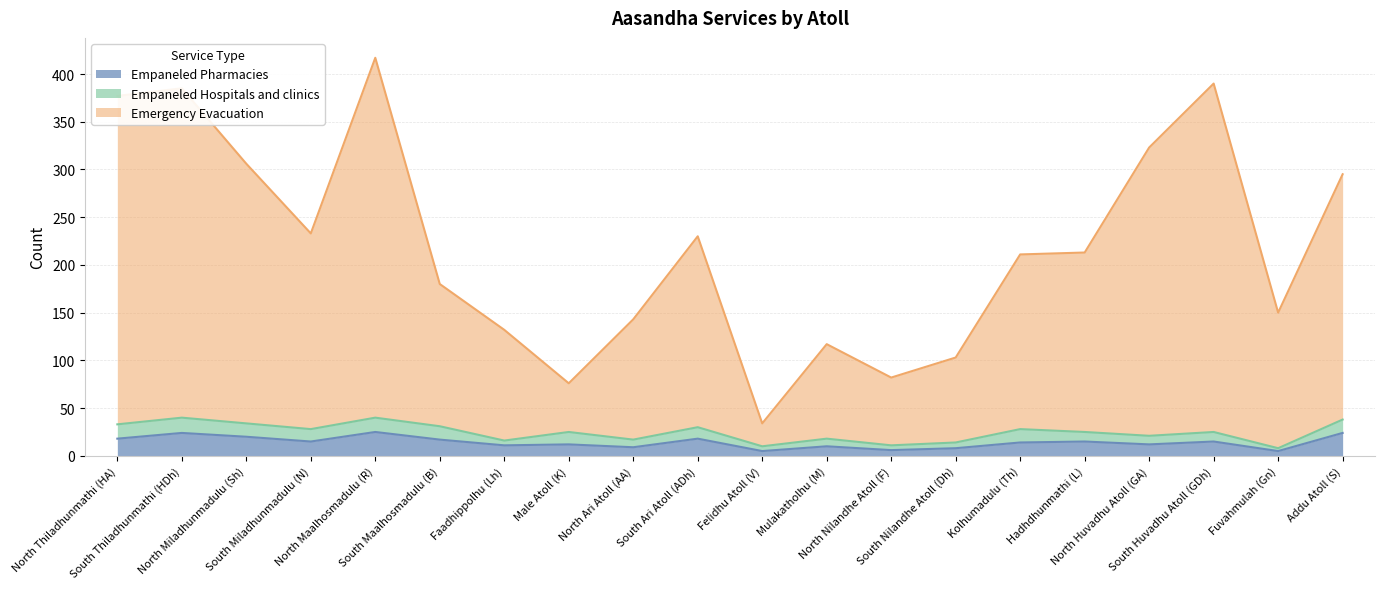

Which series has the largest range (max minus min)?

Emergency Evacuation